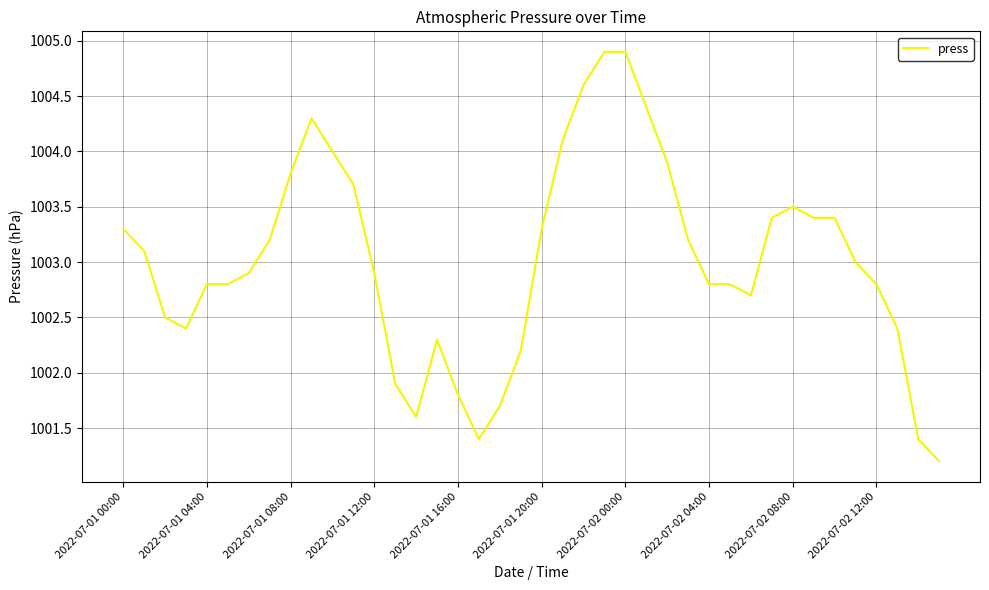

What is the minimum value shown in the chart?

1001.2